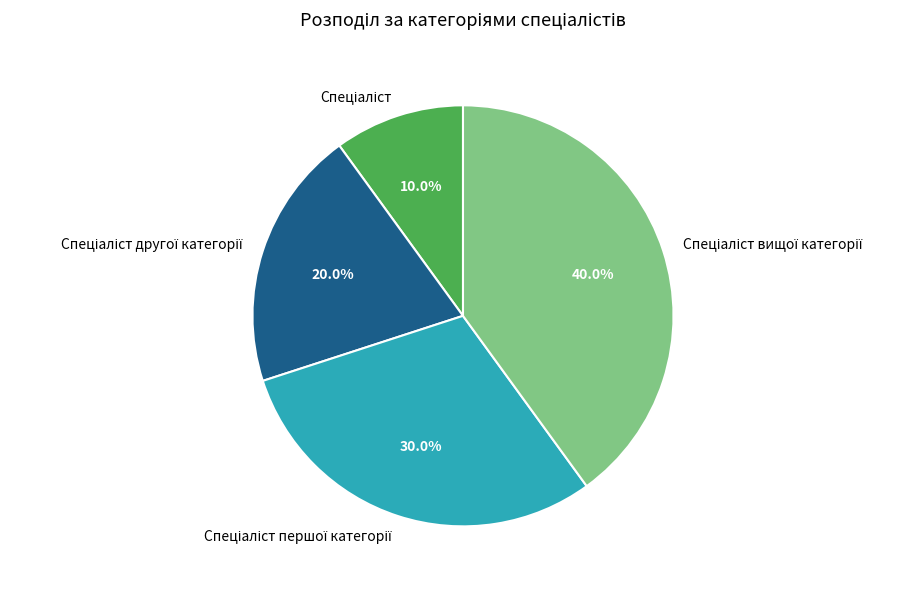

Does any single category account for the majority?

No